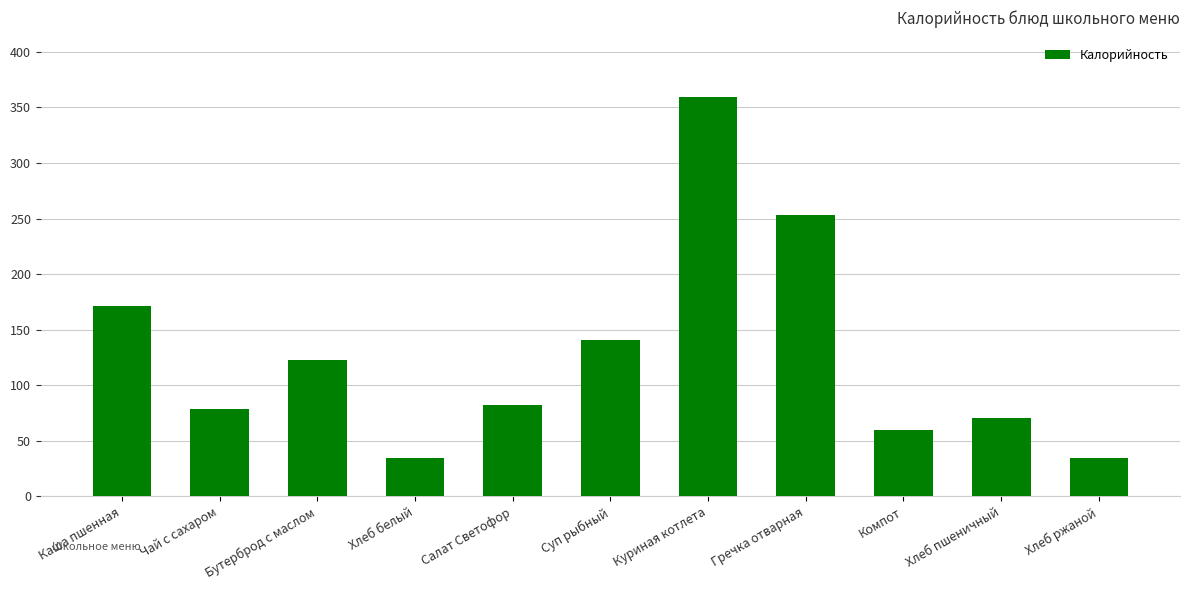

Reading left to right, extract all data points from this chart.

171	79	123	35	82	141	359	253	60	71	35